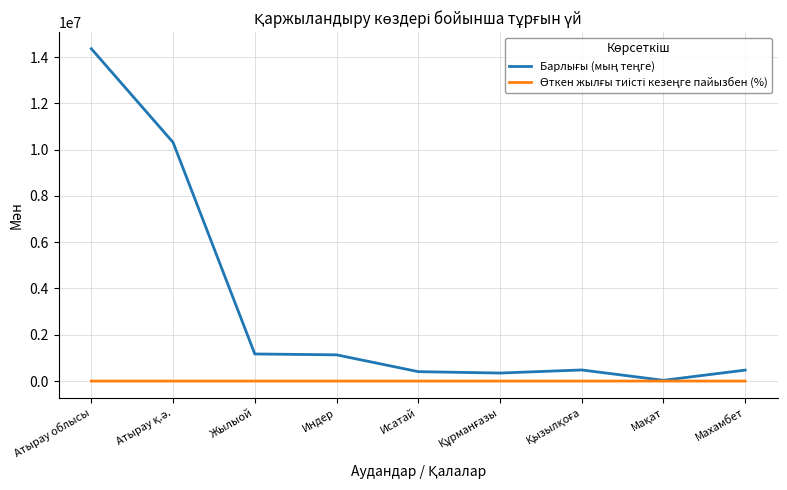

At which category is the sum across all series the highest?

Атырау облысы